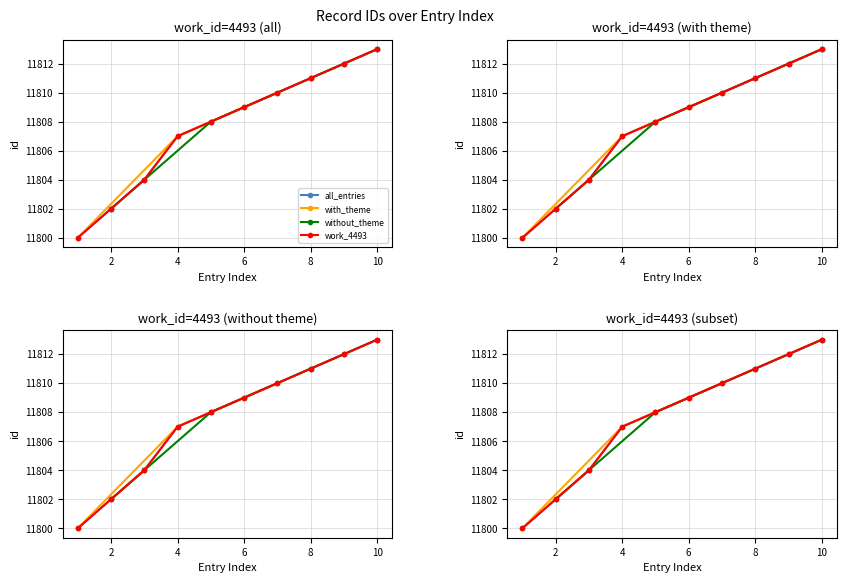

What is the maximum value shown in the chart?

11813